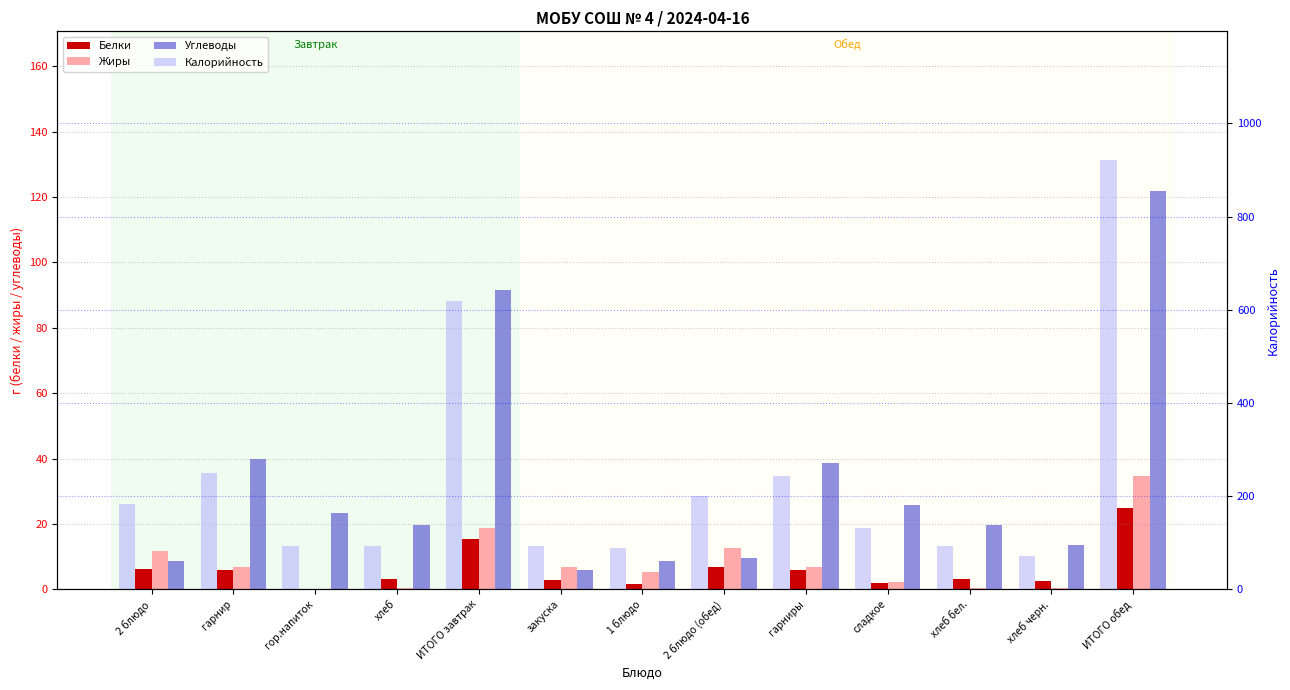

Reading right to left, extract all data points from this chart.

Белки: 25.0	2.6	3.0	2.0	5.8	6.9	1.7	2.9	15.4	3.0	0.1	6.0	6.4
Жиры: 34.6	0.5	0.3	2.4	6.8	12.7	5.2	6.8	18.9	0.3	0.0	7.0	11.6
Углеводы: 121.9	13.6	19.7	25.6	38.8	9.6	8.7	5.9	91.6	19.7	23.2	40.0	8.8
Калорийность: 921.3	72.4	94.0	131.9	242.6	199.6	88.4	92.4	619.7	94.0	92.8	249.9	183.0